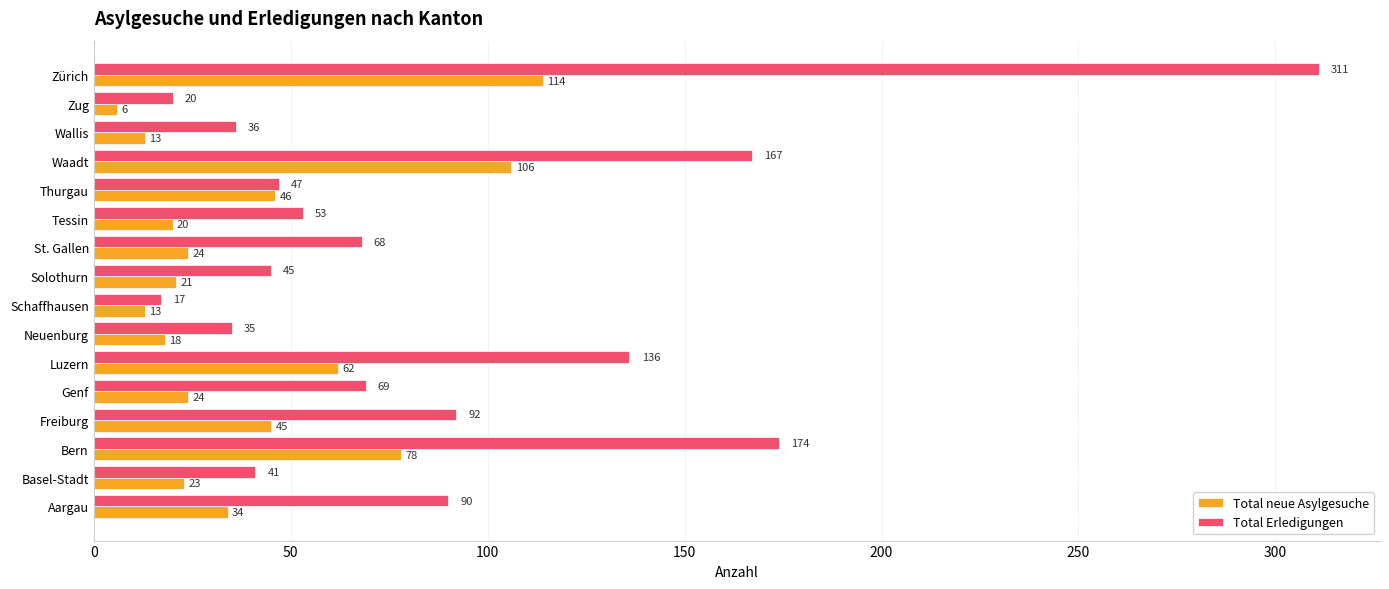

How many data points does each series have?

16